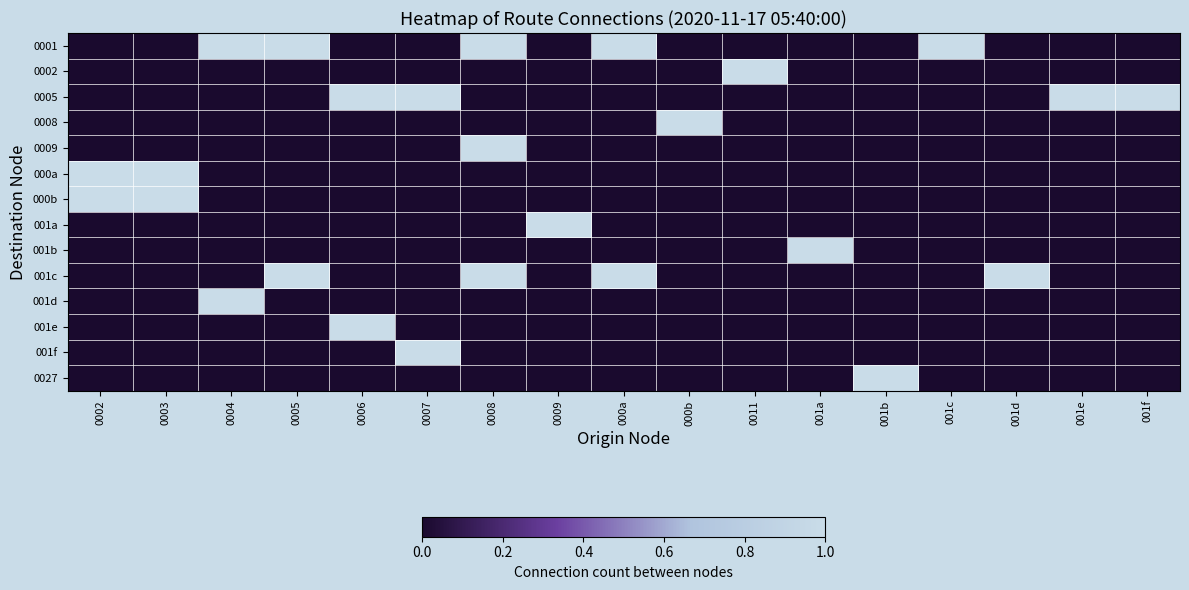

Reading left to right, what are all the values shown in this chart?

0001: 0002=0	0003=0	0004=1	0005=1	0006=0	0007=0	0008=1	0009=0	000a=1	000b=0	0011=0	001a=0	001b=0	001c=1	001d=0	001e=0	001f=0
0002: 0002=0	0003=0	0004=0	0005=0	0006=0	0007=0	0008=0	0009=0	000a=0	000b=0	0011=1	001a=0	001b=0	001c=0	001d=0	001e=0	001f=0
0005: 0002=0	0003=0	0004=0	0005=0	0006=1	0007=1	0008=0	0009=0	000a=0	000b=0	0011=0	001a=0	001b=0	001c=0	001d=0	001e=1	001f=1
0008: 0002=0	0003=0	0004=0	0005=0	0006=0	0007=0	0008=0	0009=0	000a=0	000b=1	0011=0	001a=0	001b=0	001c=0	001d=0	001e=0	001f=0
0009: 0002=0	0003=0	0004=0	0005=0	0006=0	0007=0	0008=1	0009=0	000a=0	000b=0	0011=0	001a=0	001b=0	001c=0	001d=0	001e=0	001f=0
000a: 0002=1	0003=1	0004=0	0005=0	0006=0	0007=0	0008=0	0009=0	000a=0	000b=0	0011=0	001a=0	001b=0	001c=0	001d=0	001e=0	001f=0
000b: 0002=1	0003=1	0004=0	0005=0	0006=0	0007=0	0008=0	0009=0	000a=0	000b=0	0011=0	001a=0	001b=0	001c=0	001d=0	001e=0	001f=0
001a: 0002=0	0003=0	0004=0	0005=0	0006=0	0007=0	0008=0	0009=1	000a=0	000b=0	0011=0	001a=0	001b=0	001c=0	001d=0	001e=0	001f=0
001b: 0002=0	0003=0	0004=0	0005=0	0006=0	0007=0	0008=0	0009=0	000a=0	000b=0	0011=0	001a=1	001b=0	001c=0	001d=0	001e=0	001f=0
001c: 0002=0	0003=0	0004=0	0005=1	0006=0	0007=0	0008=1	0009=0	000a=1	000b=0	0011=0	001a=0	001b=0	001c=0	001d=1	001e=0	001f=0
001d: 0002=0	0003=0	0004=1	0005=0	0006=0	0007=0	0008=0	0009=0	000a=0	000b=0	0011=0	001a=0	001b=0	001c=0	001d=0	001e=0	001f=0
001e: 0002=0	0003=0	0004=0	0005=0	0006=1	0007=0	0008=0	0009=0	000a=0	000b=0	0011=0	001a=0	001b=0	001c=0	001d=0	001e=0	001f=0
001f: 0002=0	0003=0	0004=0	0005=0	0006=0	0007=1	0008=0	0009=0	000a=0	000b=0	0011=0	001a=0	001b=0	001c=0	001d=0	001e=0	001f=0
0027: 0002=0	0003=0	0004=0	0005=0	0006=0	0007=0	0008=0	0009=0	000a=0	000b=0	0011=0	001a=0	001b=1	001c=0	001d=0	001e=0	001f=0